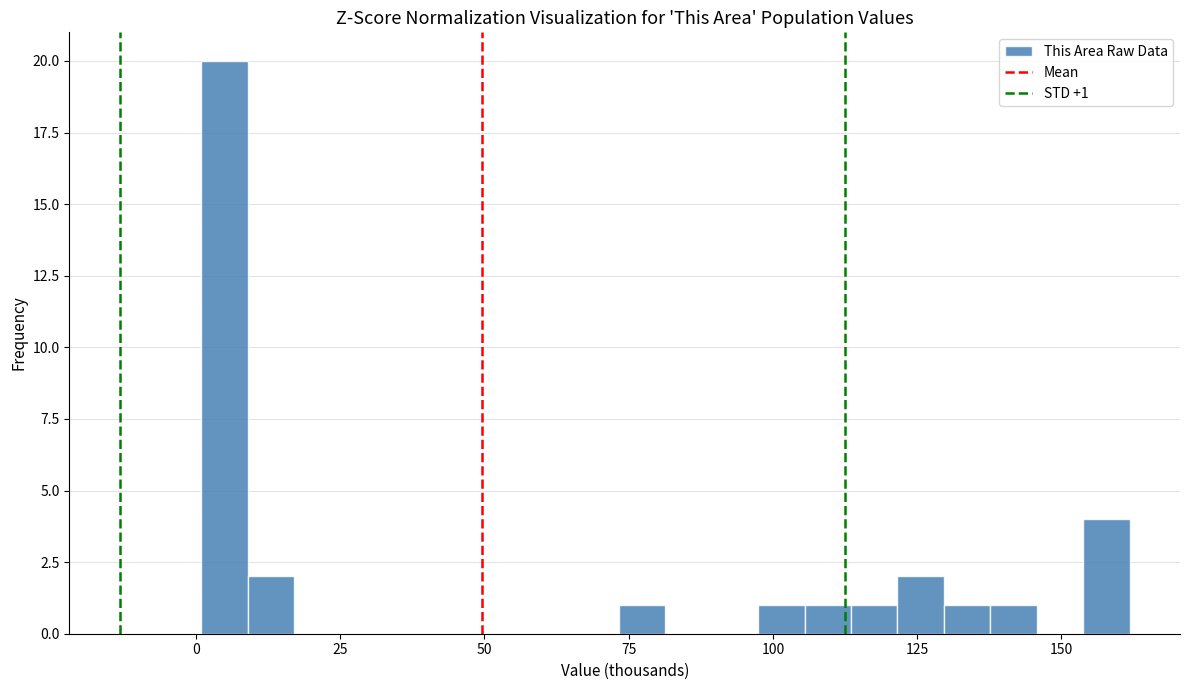

Read against the x-axis, roughly where is the centre of the tallest bar?

5